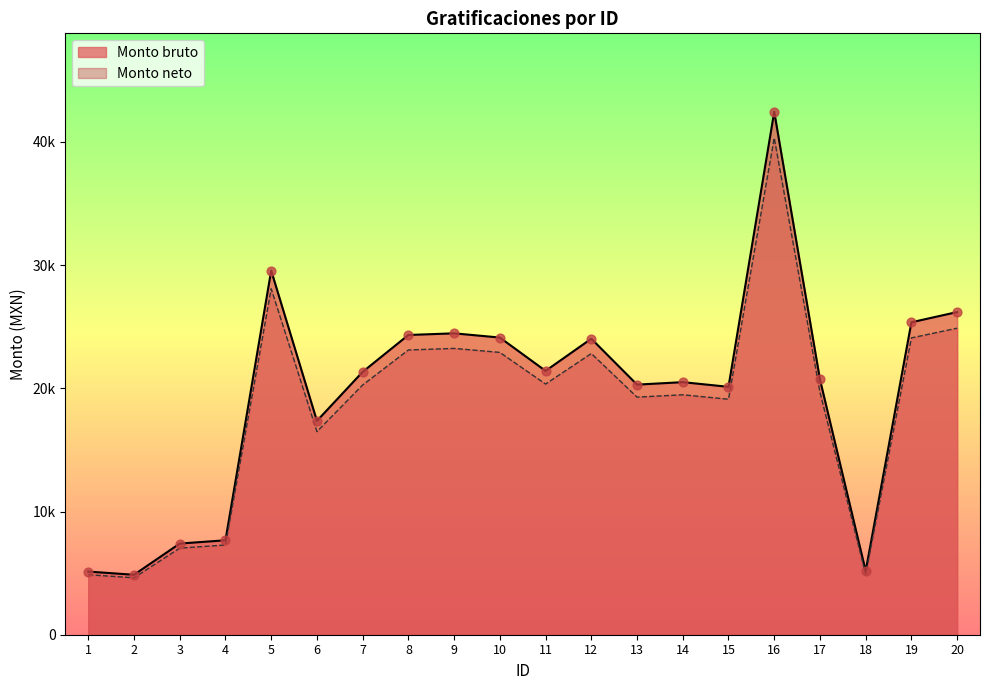

At how many categories does at least one series exceed 13887?

15